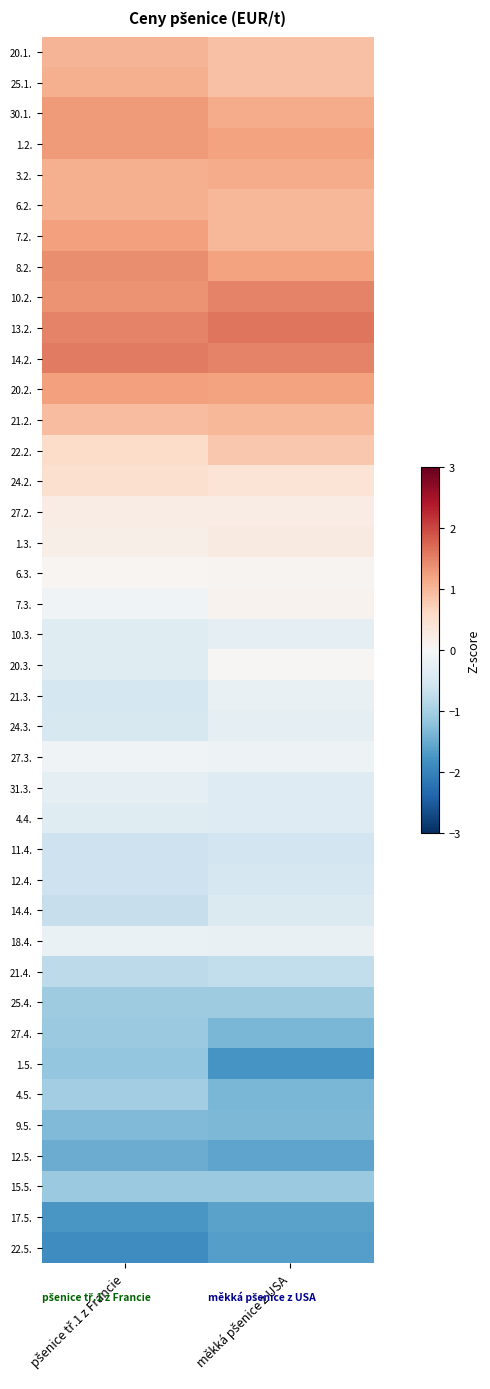

How many data points does each series have?

2